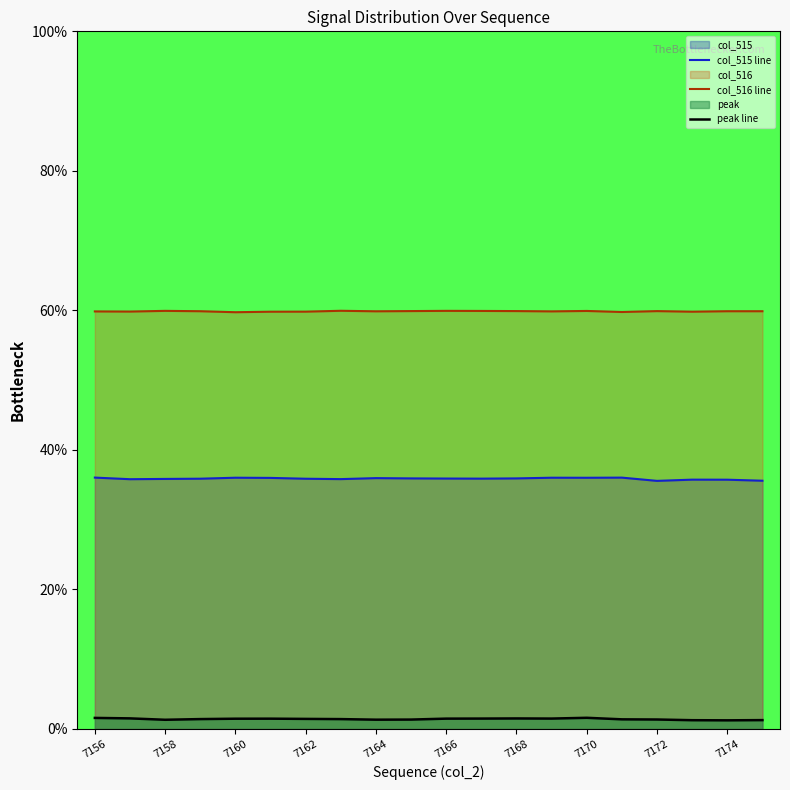

List the series in order of their overall mean, lowest first.

peak line, col_515 line, col_516 line